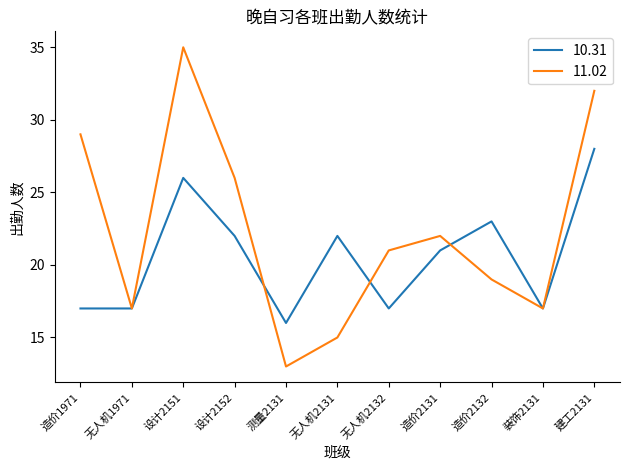

What is the smallest value displayed?

13